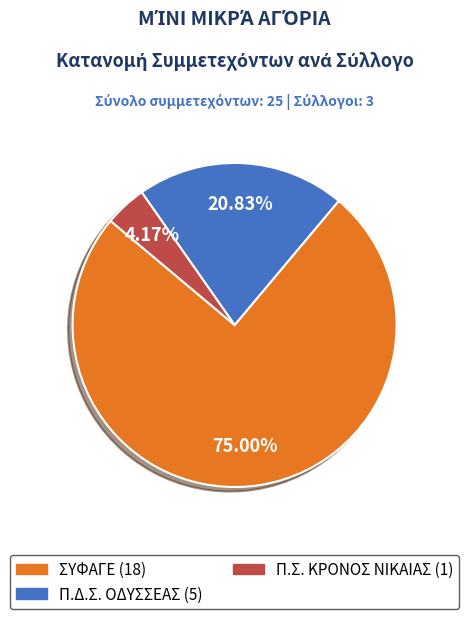

What is the smallest slice in the pie chart?

Π.Σ. ΚΡΟΝΟΣ ΝΙΚΑΙΑΣ